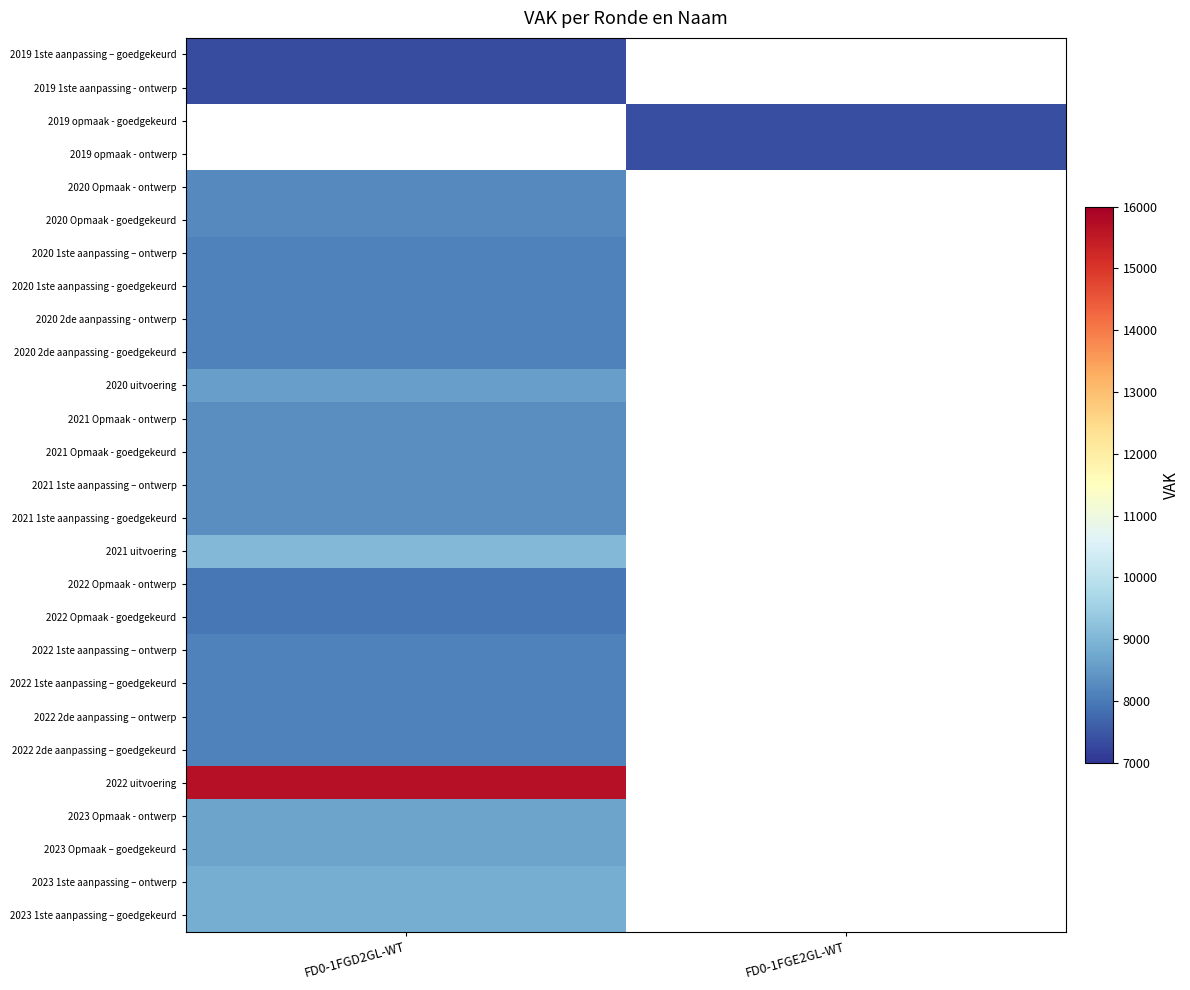

The 2022 1ste aanpassing – goedgekeurd series shows 12687.4 at FD0-1FGD2GL-WT. True or false?

False